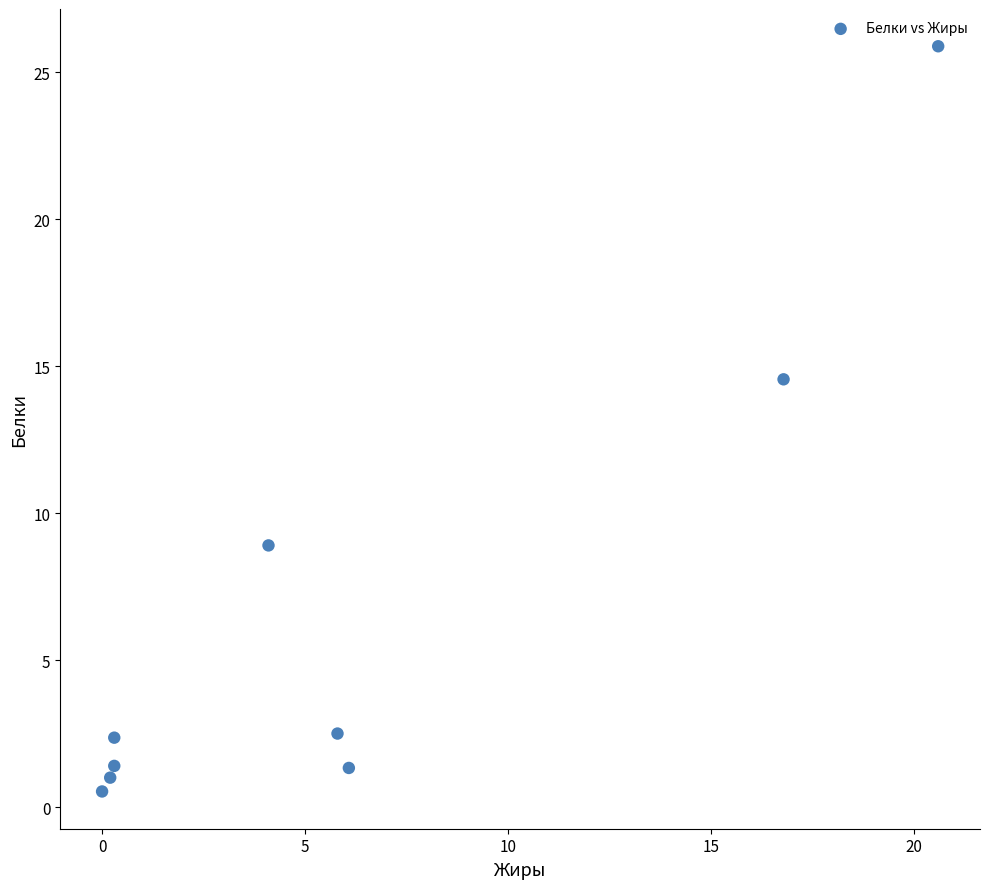

What Y value in the scatter plot is closest to 13?

14.6